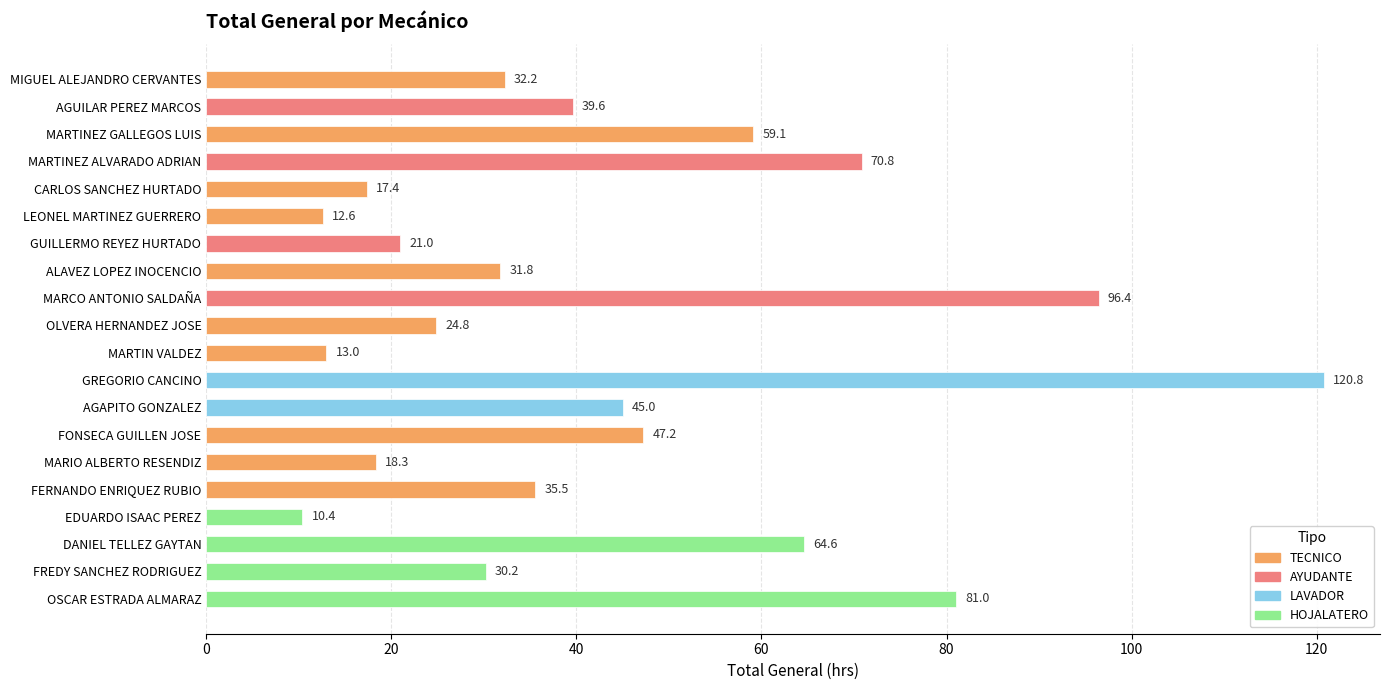

What is the sum of the values at MARTINEZ GALLEGOS LUIS and FONSECA GUILLEN JOSE?

106.3